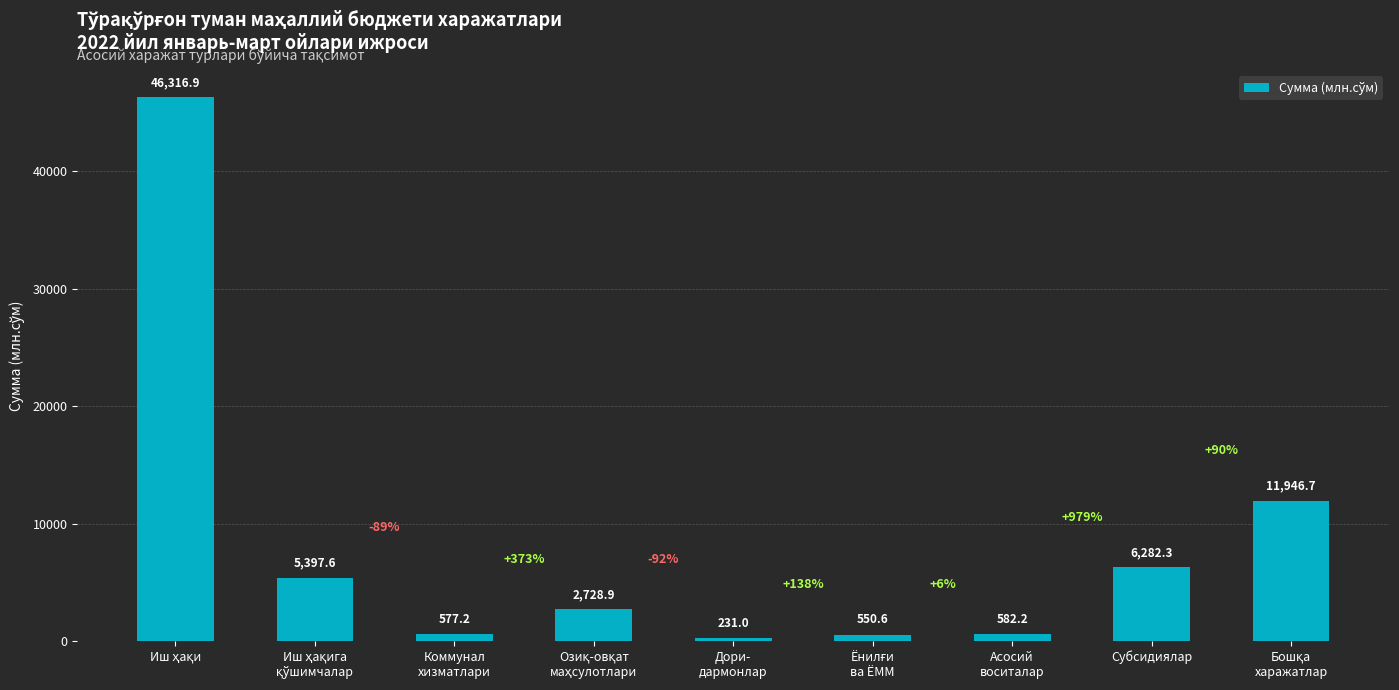

What position from the left is Коммунал
хизматлари?

3